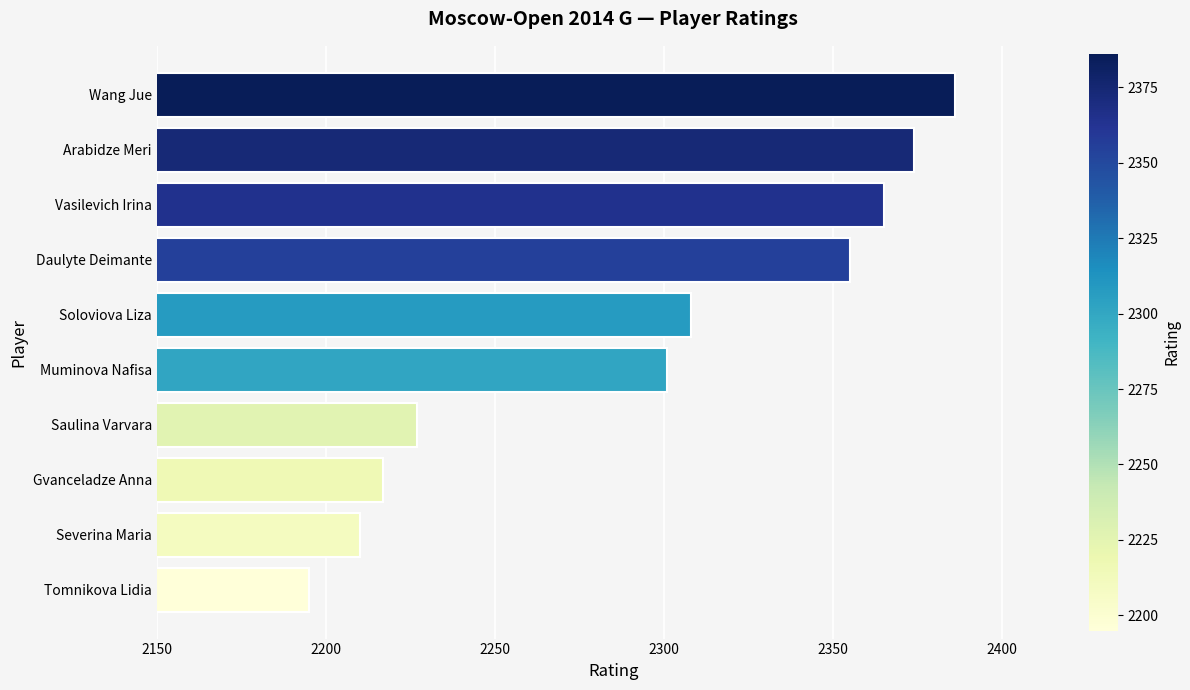

True or false: the data shows 2355 at Daulyte Deimante.

True